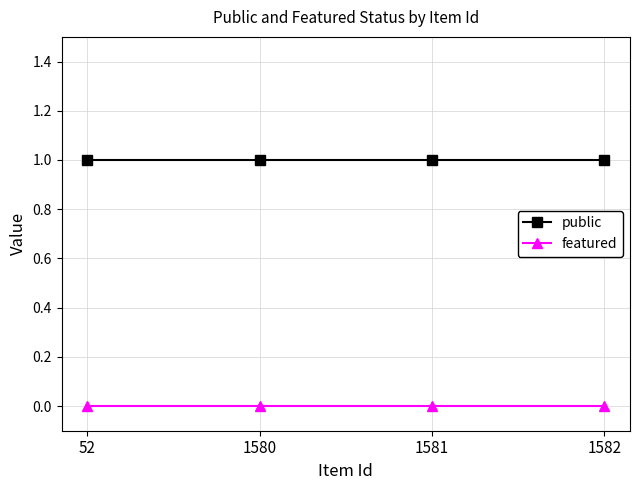

Reading right to left, extract all data points from this chart.

public: 1582=1	1581=1	1580=1	52=1
featured: 1582=0	1581=0	1580=0	52=0